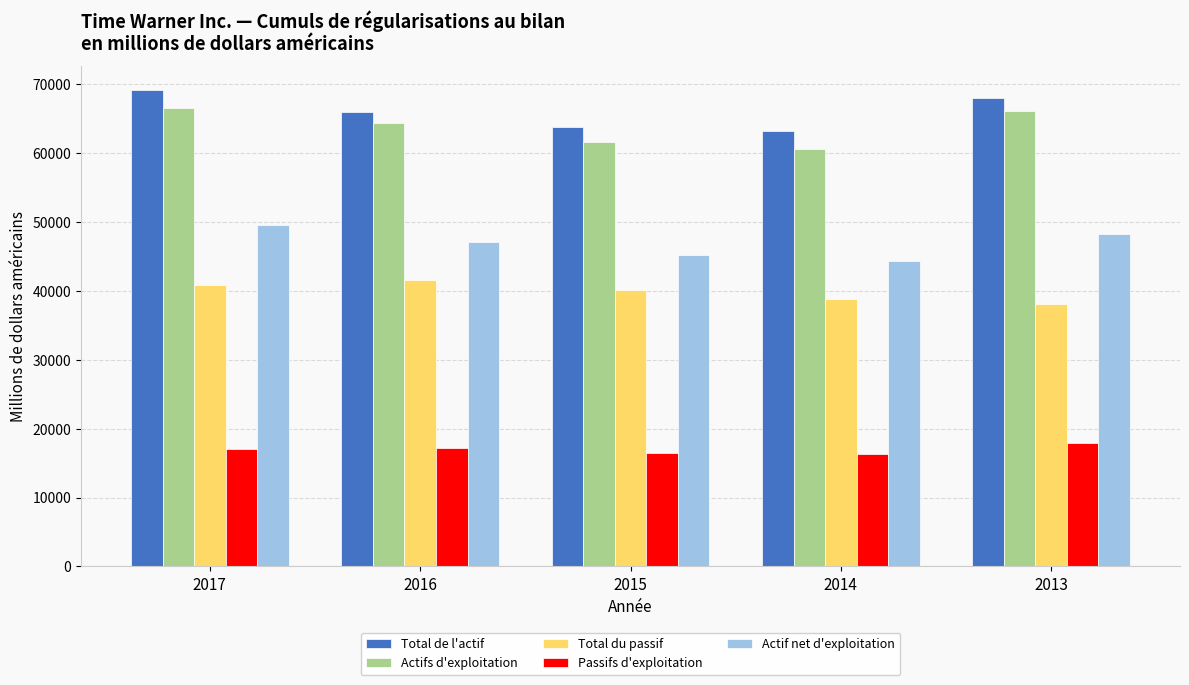

What is the highest value of the Passifs d'exploitation series?

17925